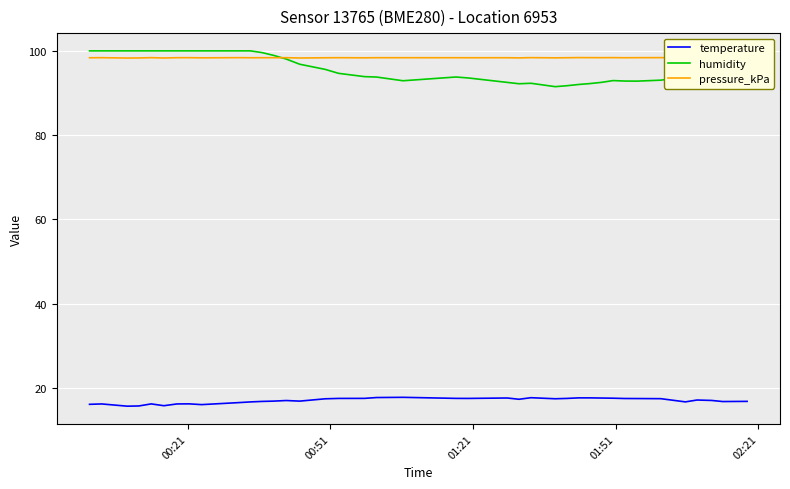

True or false: humidity and temperature cross at least once.

False